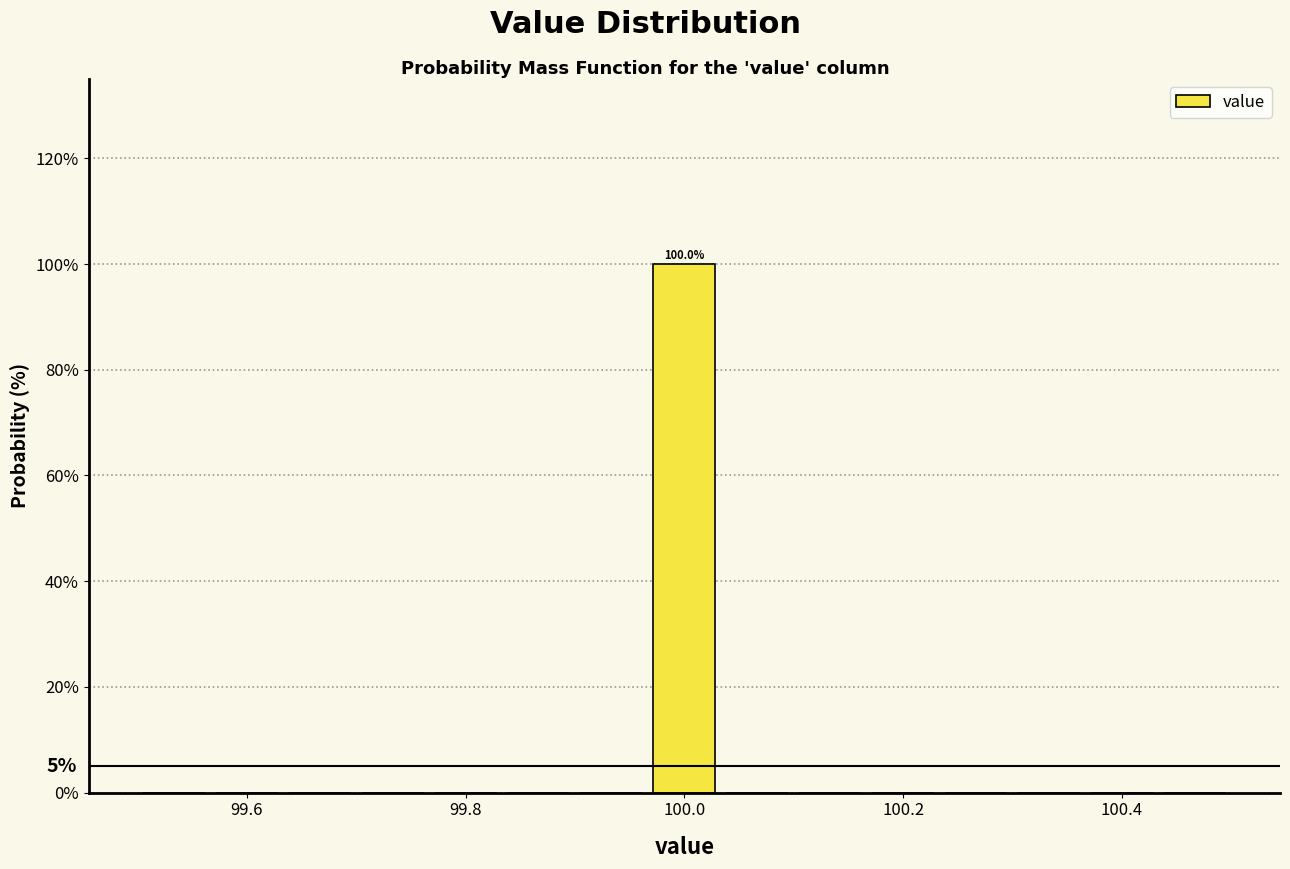

Around what value on the x-axis is the tallest bar? Give the approximate position of its centre, as read against the axis.

100.00